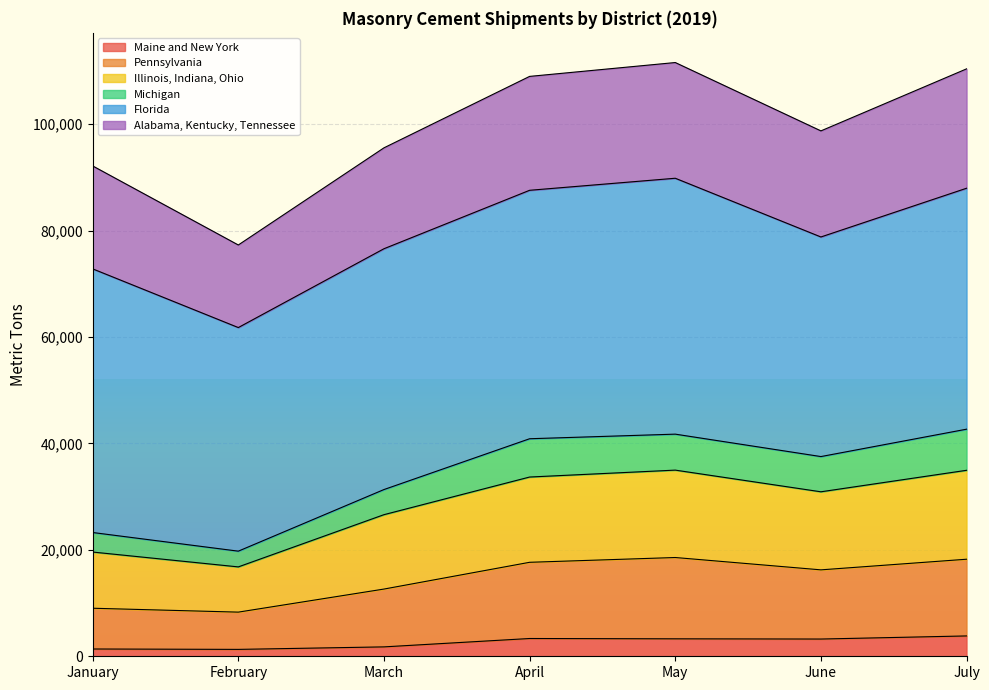

True or false: Michigan has a value of 31337 at March.

True